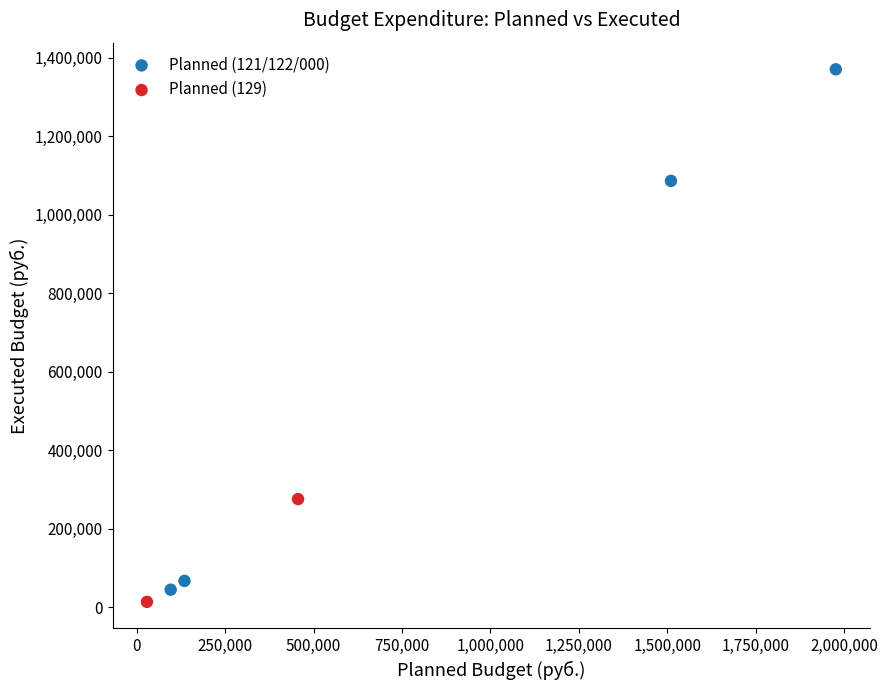

Which series contains the lowest Y value?

Planned (129)